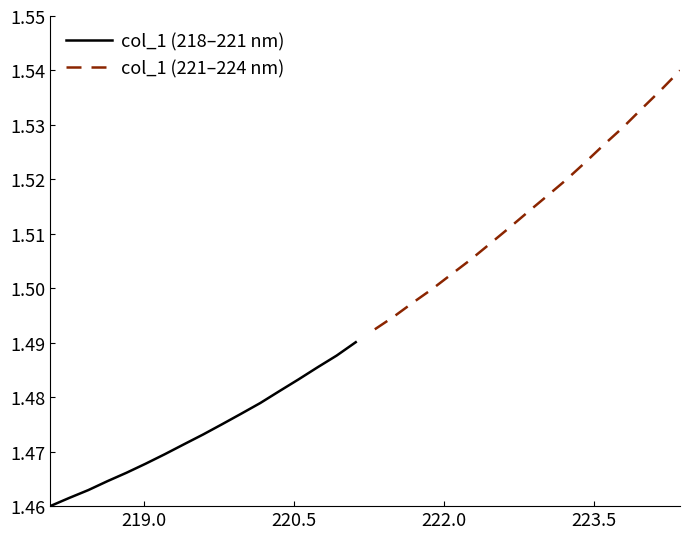

List the series in order of their overall mean, highest first.

col_1 (221–224 nm), col_1 (218–221 nm)